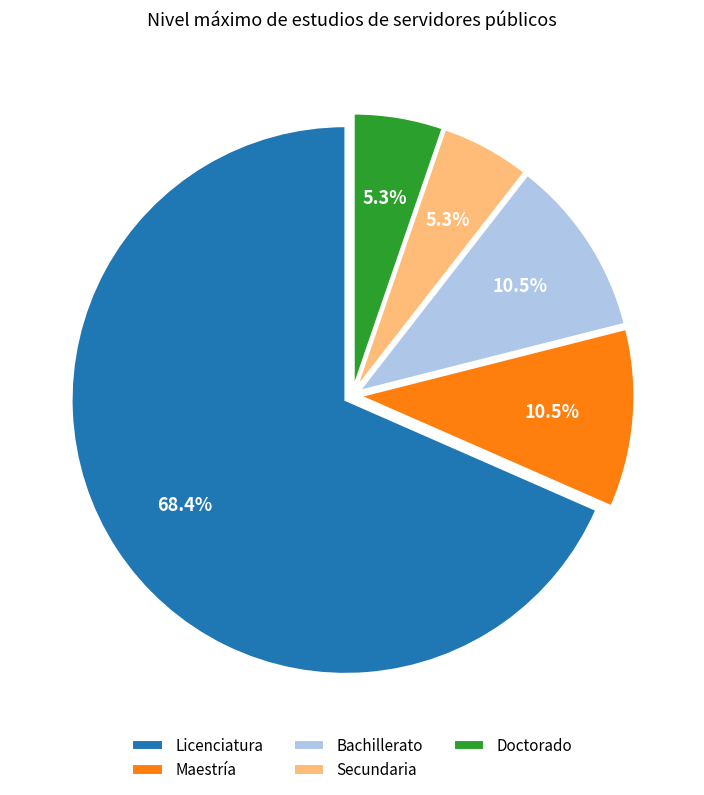

Which has a higher value, Licenciatura or Doctorado?

Licenciatura